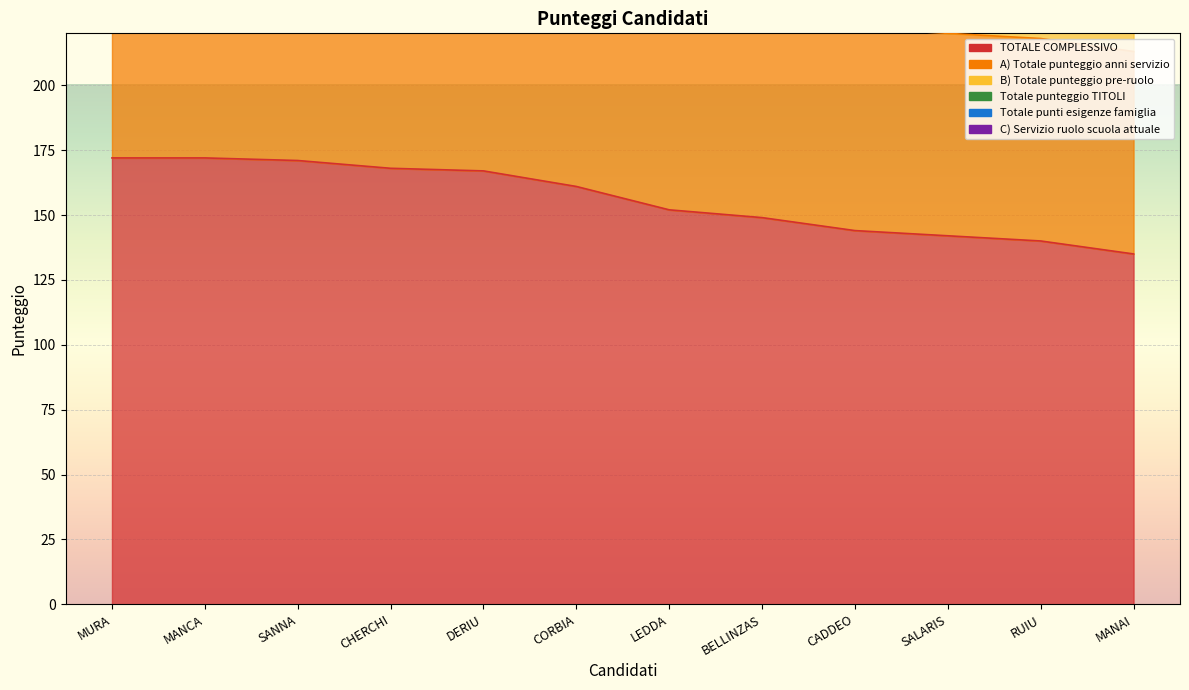

Which series changed the most between CADDEO Maria Stella and SALARIS Maddalena?

Totale punteggio TITOLI